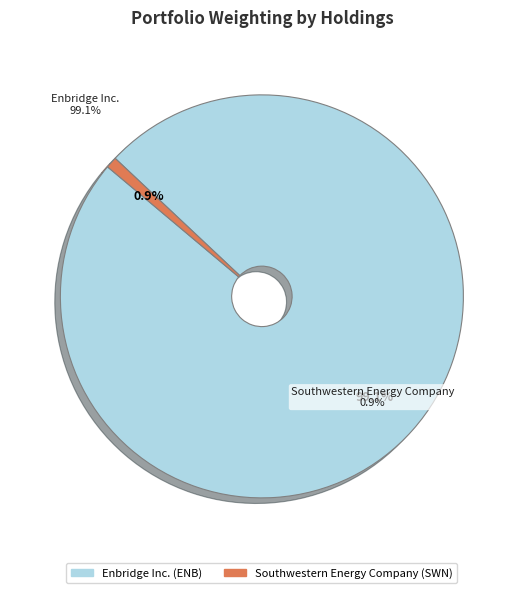

To the nearest percent, what percentage of the pie is Enbridge Inc.?

99%